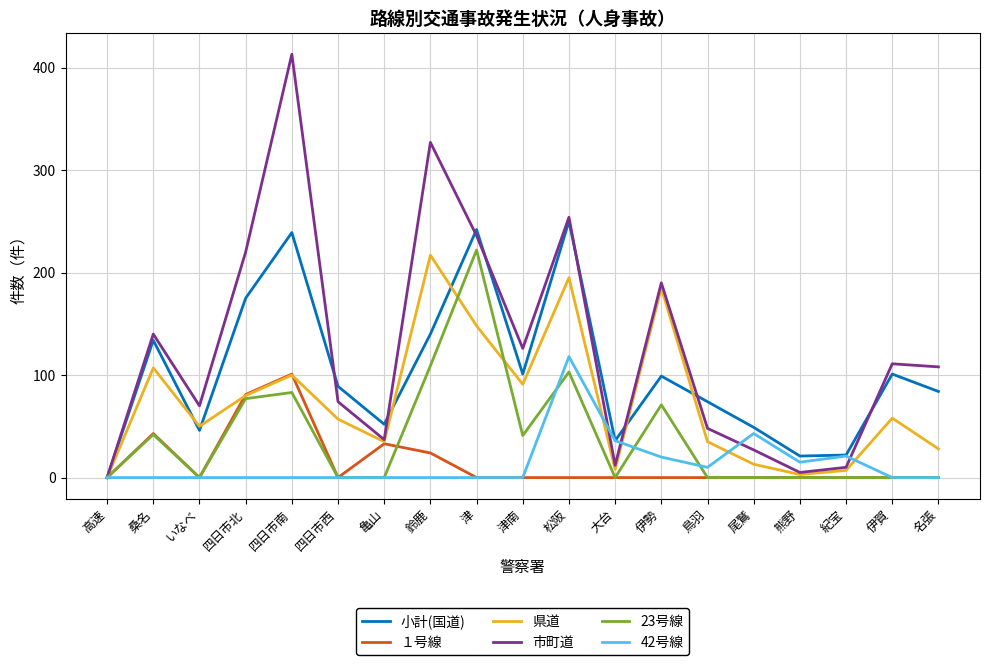

What is the highest value of the 23号線 series?

222